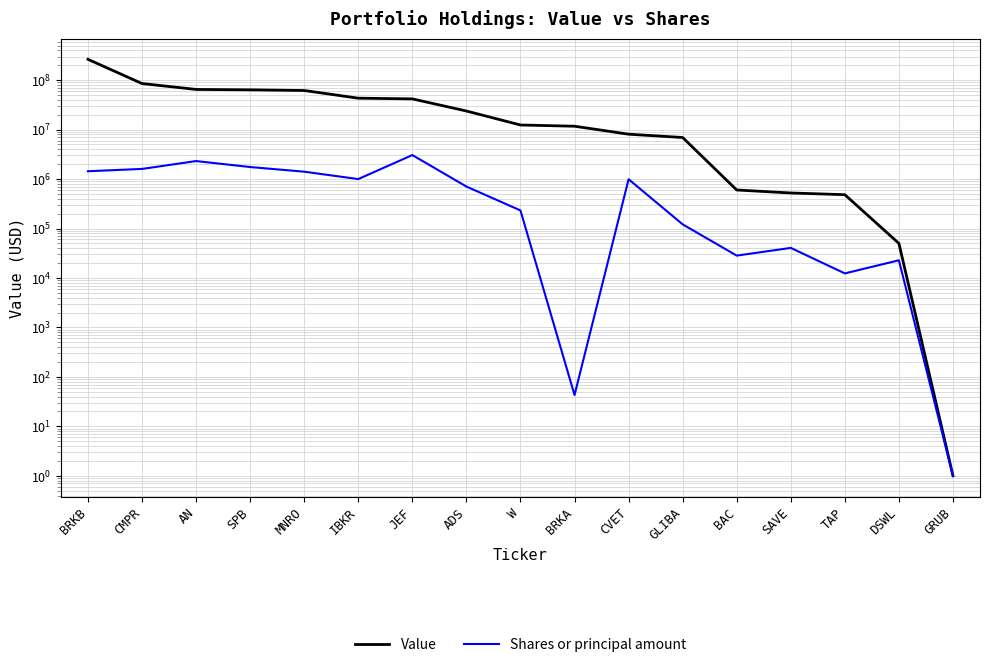

How many data points does each series have?

17